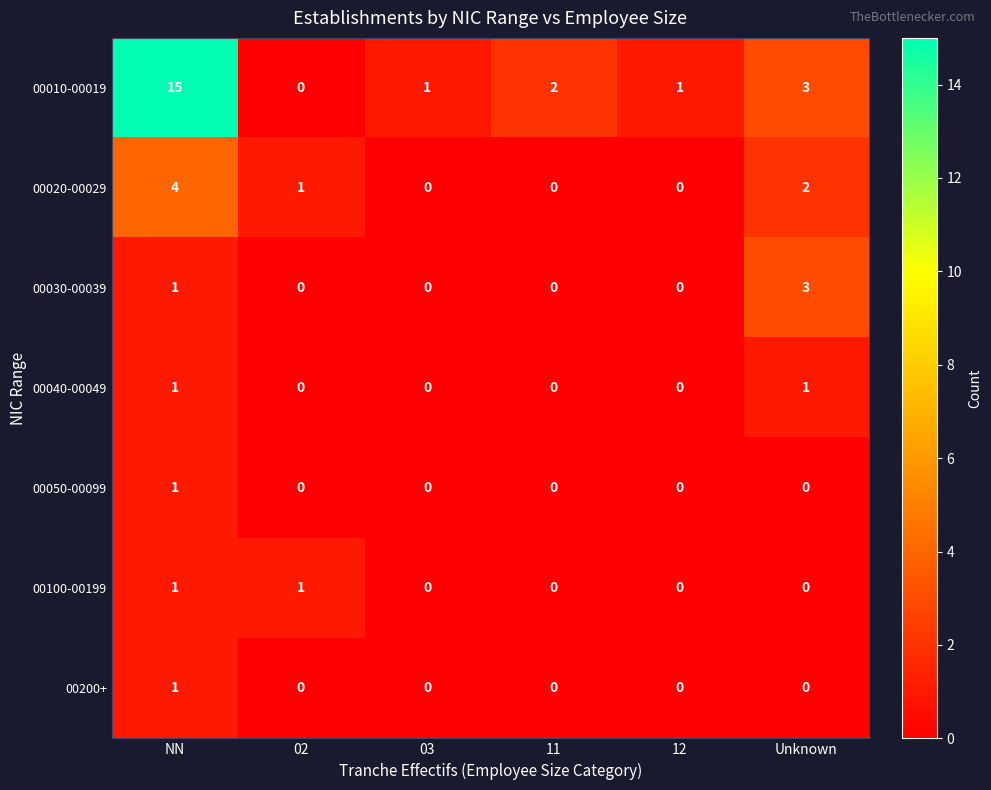

At which label does 00020-00029 first exceed 1?

NN